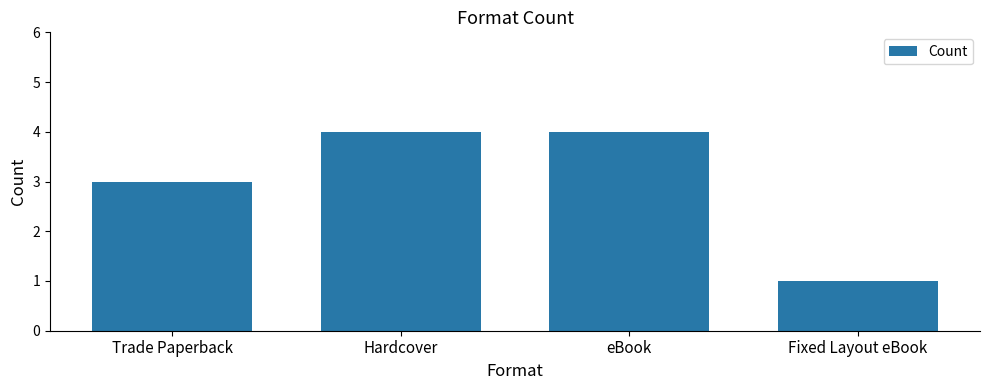

Approximately how many times larger is the value at eBook compared to Hardcover?

1.0